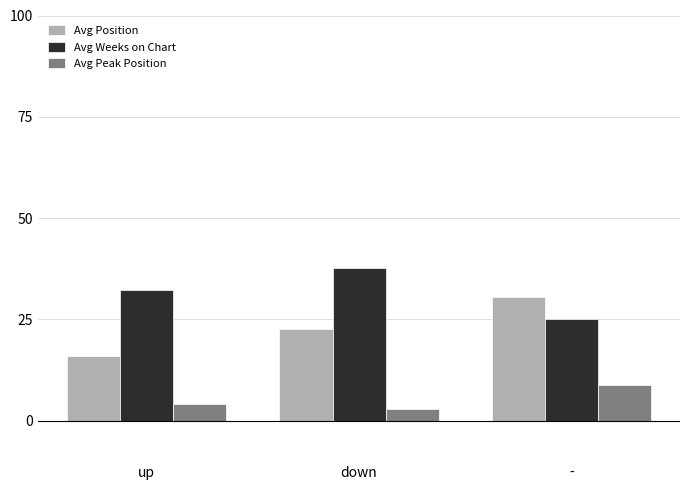

How many values in the Avg Peak Position series exceed 4?

2